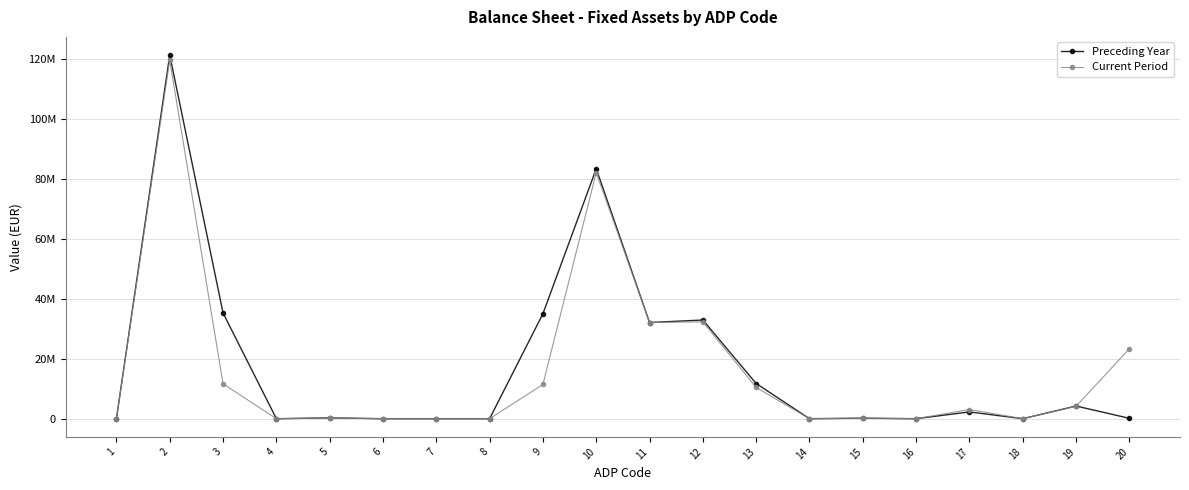

Reading left to right, list all the values displayed in this chart.

Preceding Year: 0	121151400	35228640	0	268707	0	0	0	34959933	83283943	32041469	32882797	11717007	0	166053	0	2255374	0	4221243	129628
Current Period: 0	119429246	11621762	0	222269	0	0	0	11399493	82004882	32041469	32258492	10401253	0	152185	0	3048747	0	4102736	23293413